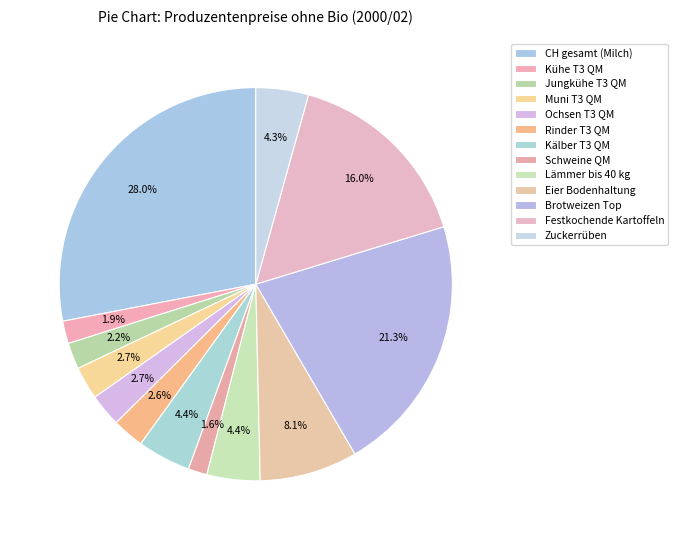

How many segments does this pie chart have?

13